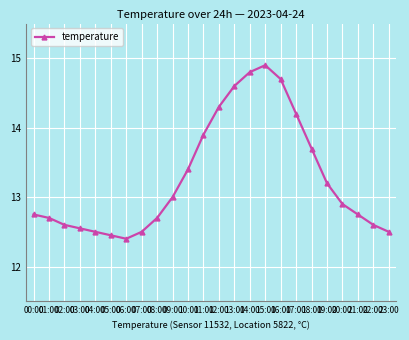

How many lines are shown in the chart?

1